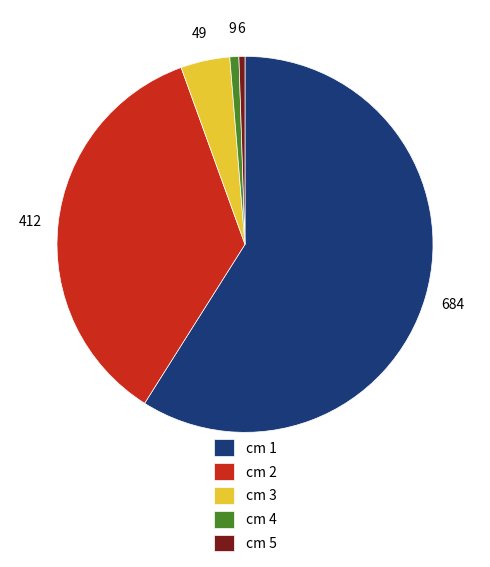

Is there any slice that represents more than half of the pie?

Yes